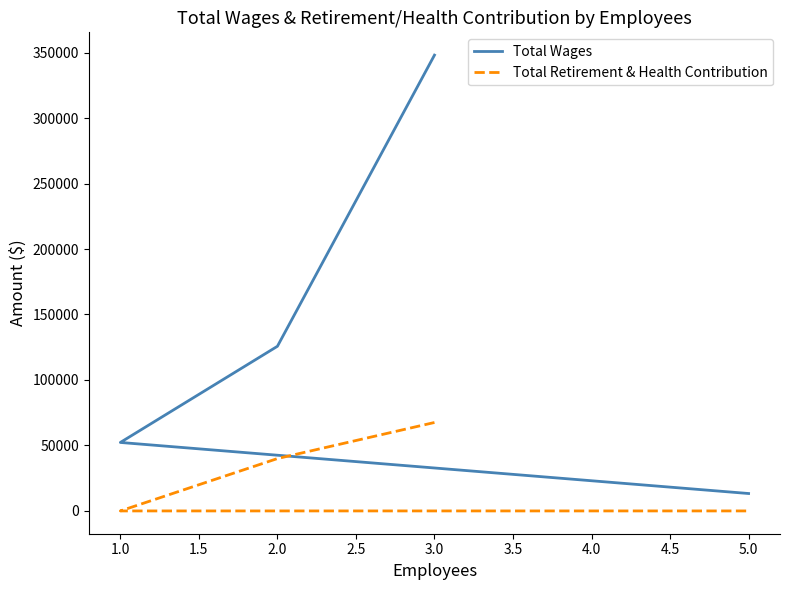

At 3.0, list the series in order from smallest to largest.

Total Retirement & Health Contribution, Total Wages